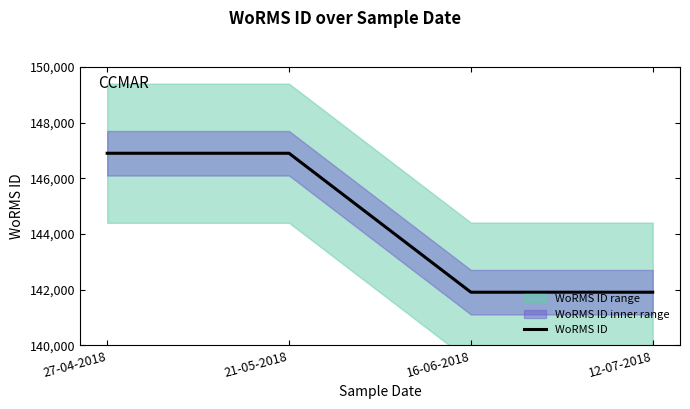

What is the maximum value for WoRMS ID?

146900